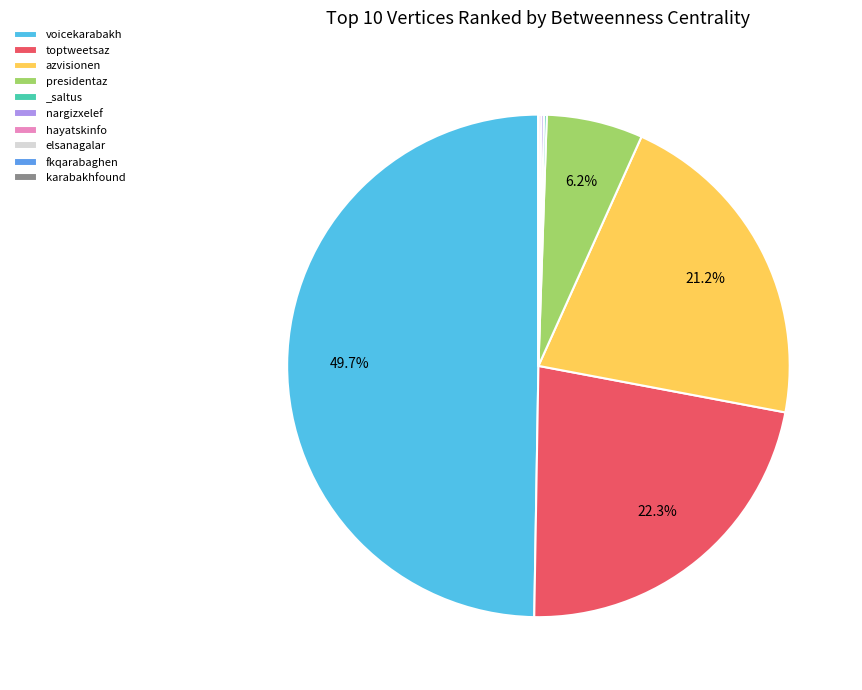

To the nearest percent, what is the average slice percentage?

10%